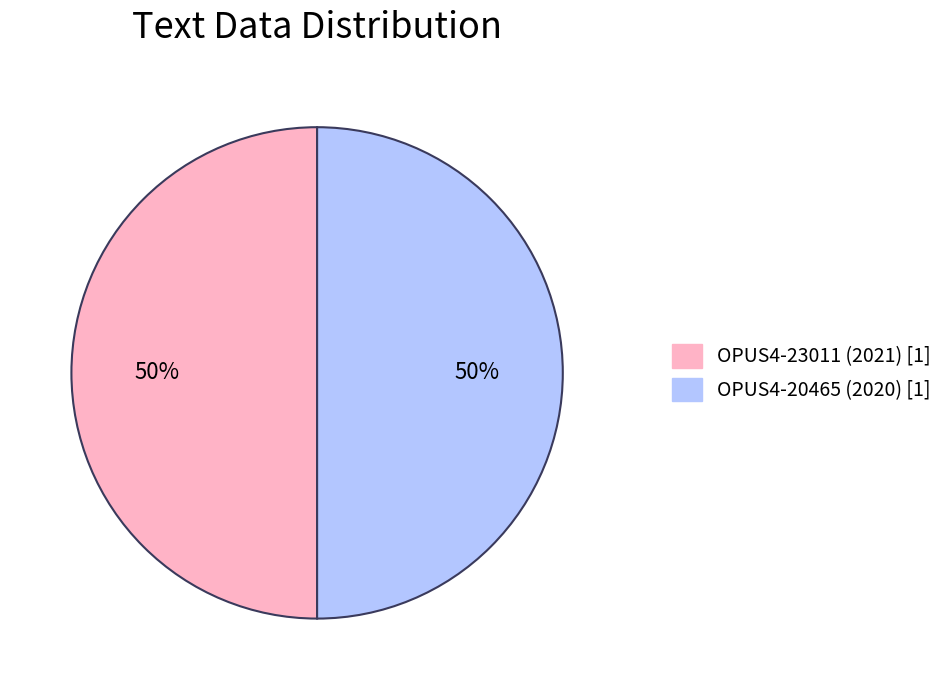

Count the number of slices in the pie.

2